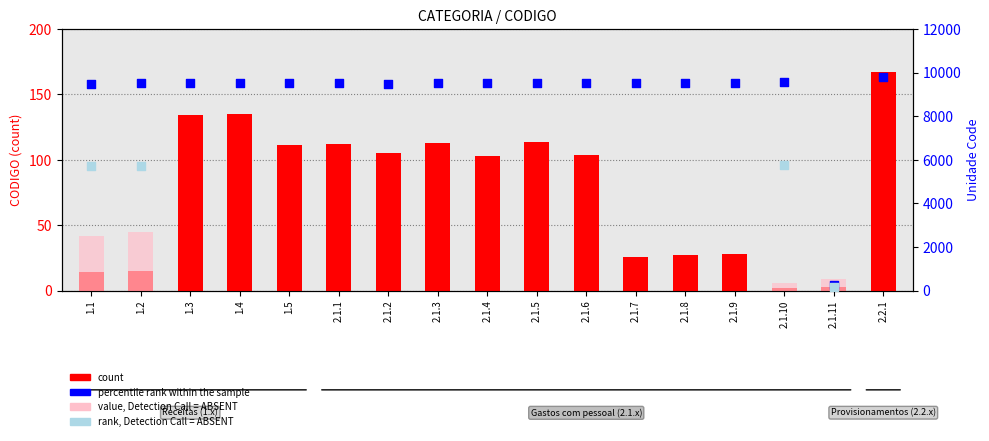

At how many categories does at least one series exceed 5255?

16